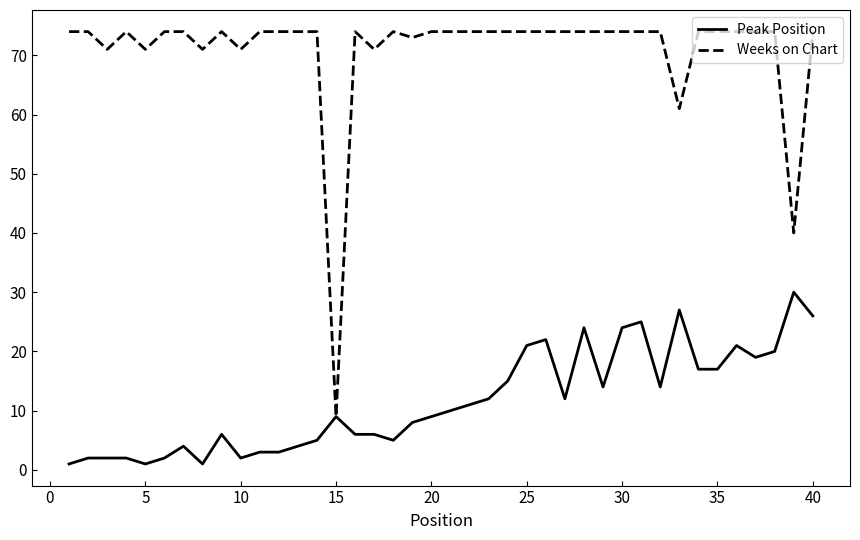

List the series in order of their peak value, highest first.

Weeks on Chart, Peak Position